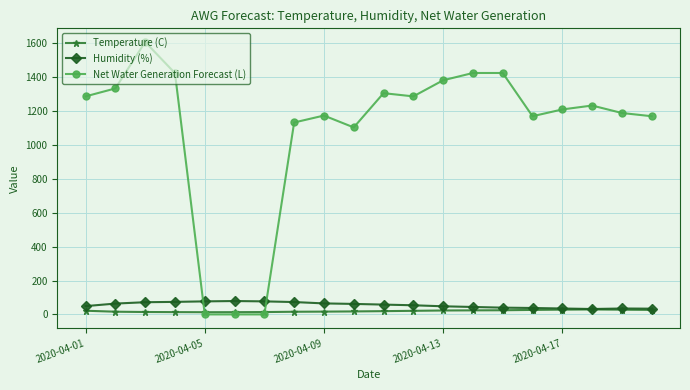

What is the maximum value shown in the chart?

1607.0